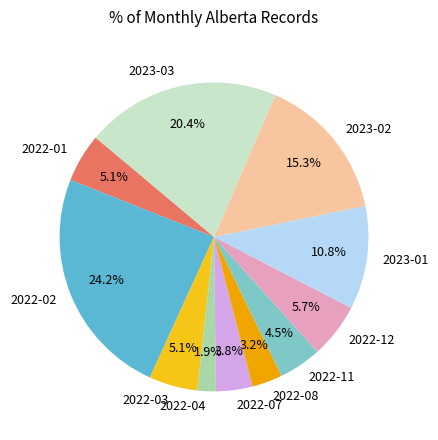

How many slices are in this pie chart?

11